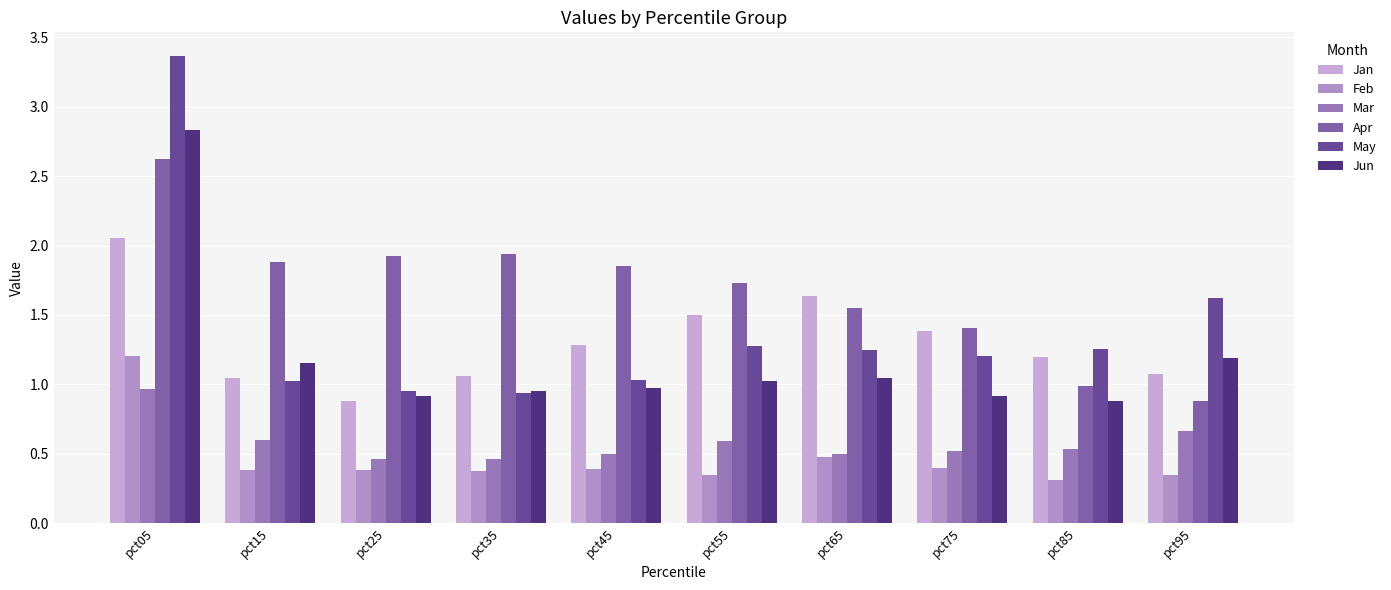

Which series changed the most between pct05 and pct15?

May